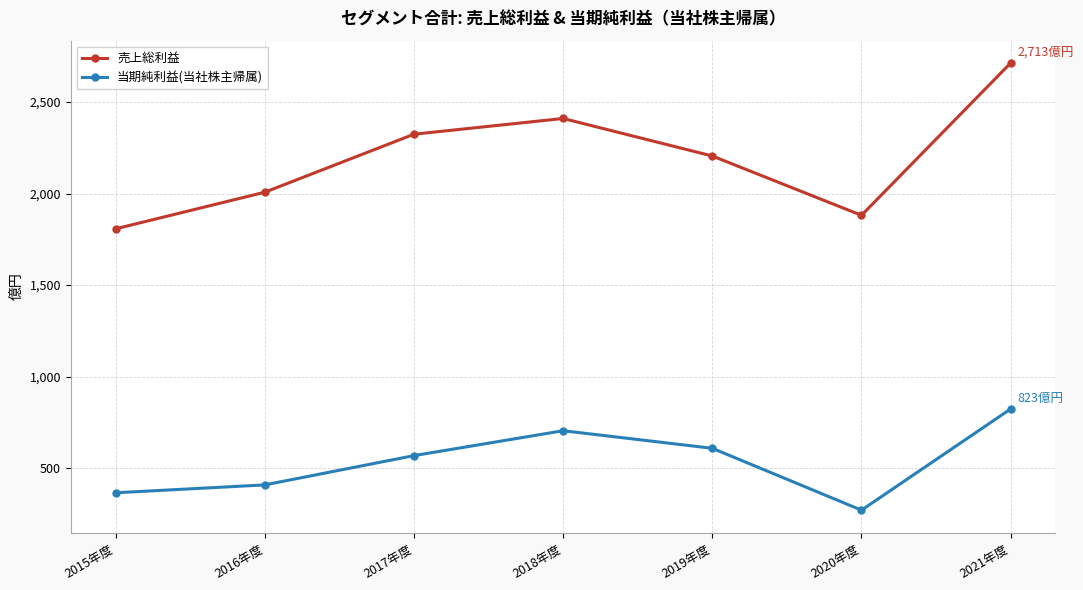

What is the difference between the maximum and minimum values in the 売上総利益 series?

906